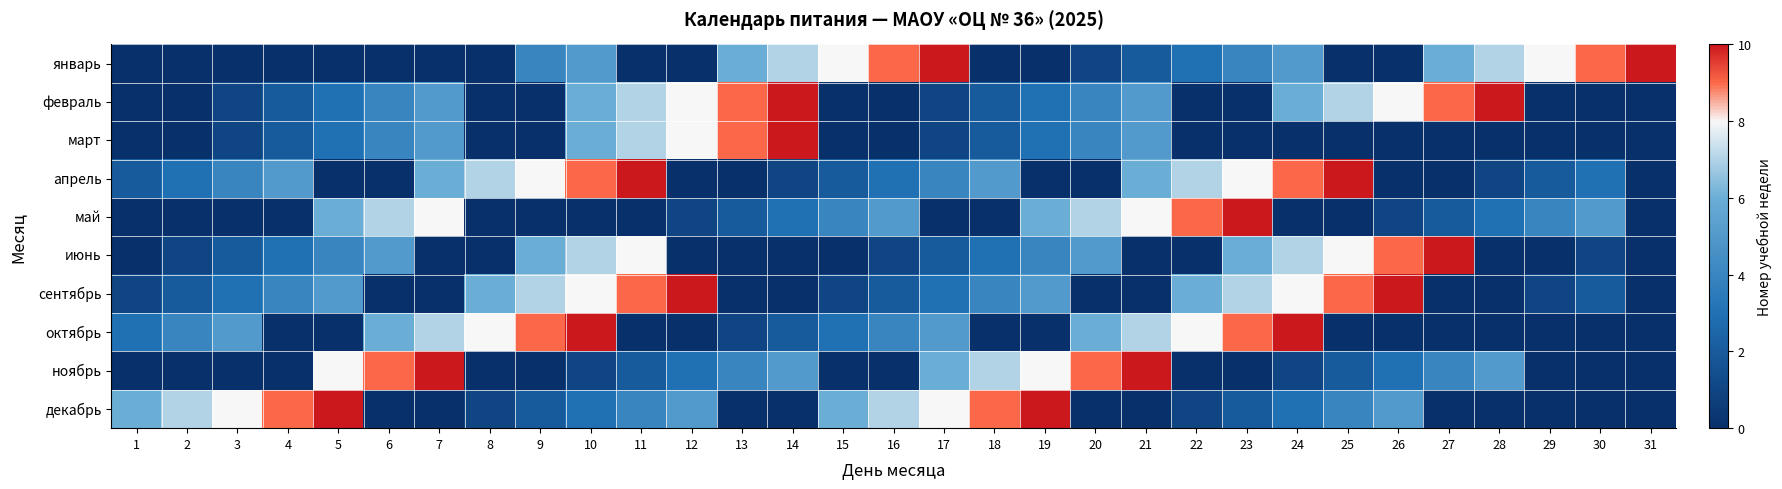

At 29, list the series in order from largest to smallest.

январь, май, апрель, сентябрь, февраль, март, июнь, октябрь, ноябрь, декабрь